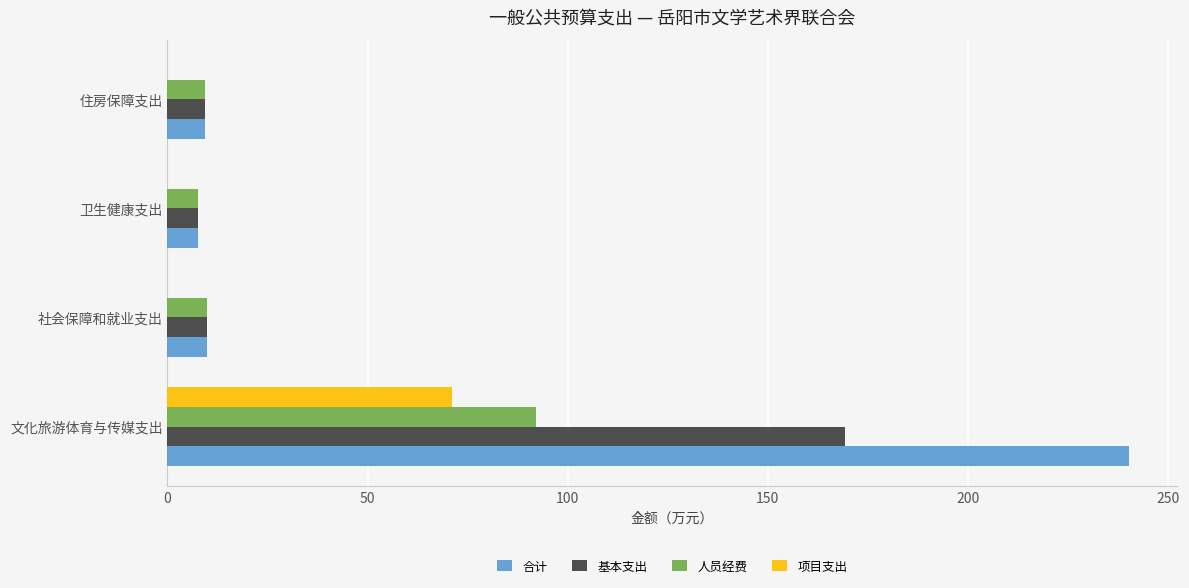

At which category is the sum across all series the highest?

文化旅游体育与传媒支出